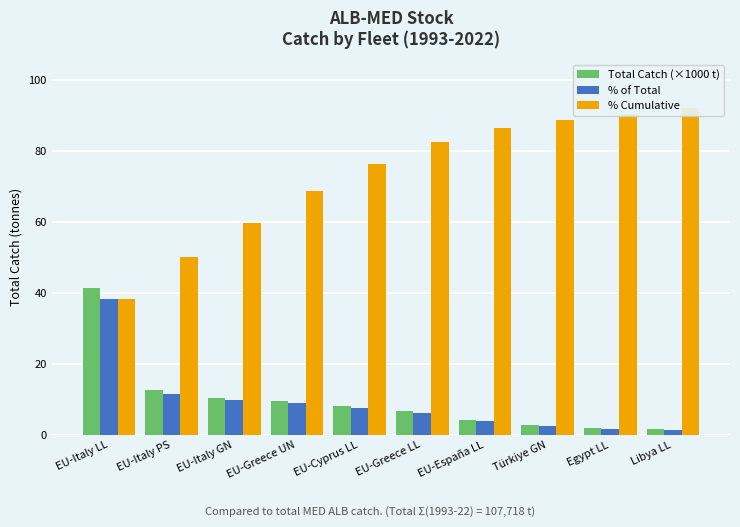

Where does the % of Total series first go above 7?

EU-Italy LL